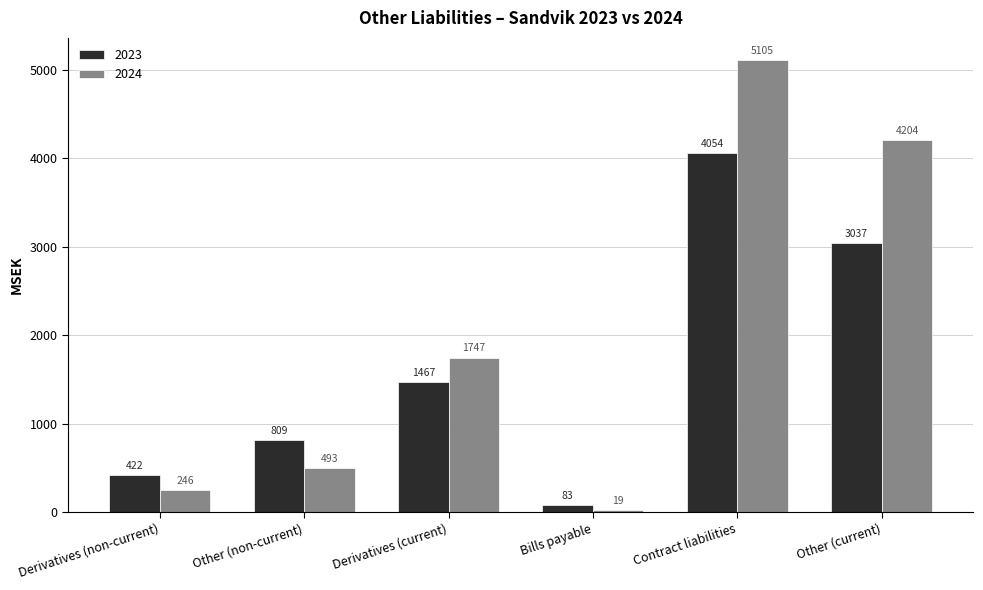

True or false: 2023 has a value of 4054 at Contract liabilities.

True